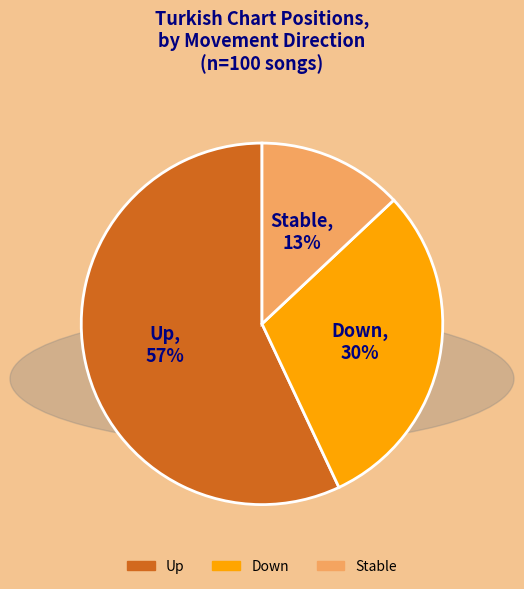

True or false: Stable accounts for 13% of the total.

True